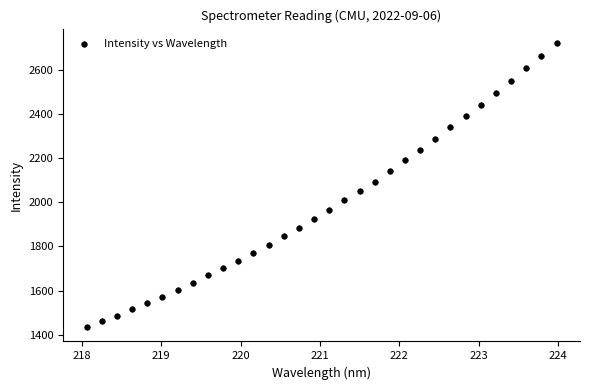

What is the range of X values (max minus min)?

5.9